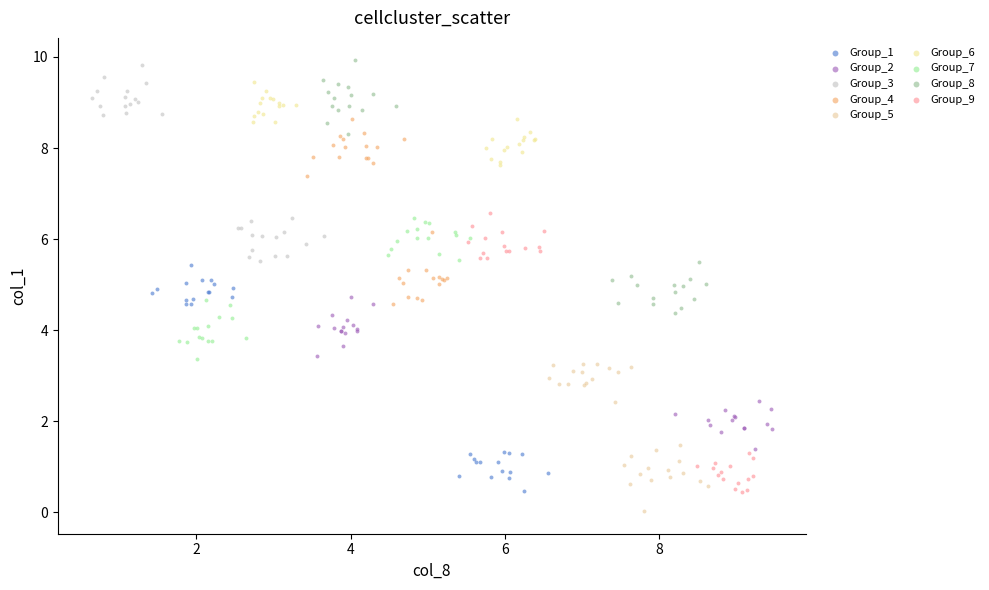

Which series contains the lowest Y value?

Group_5